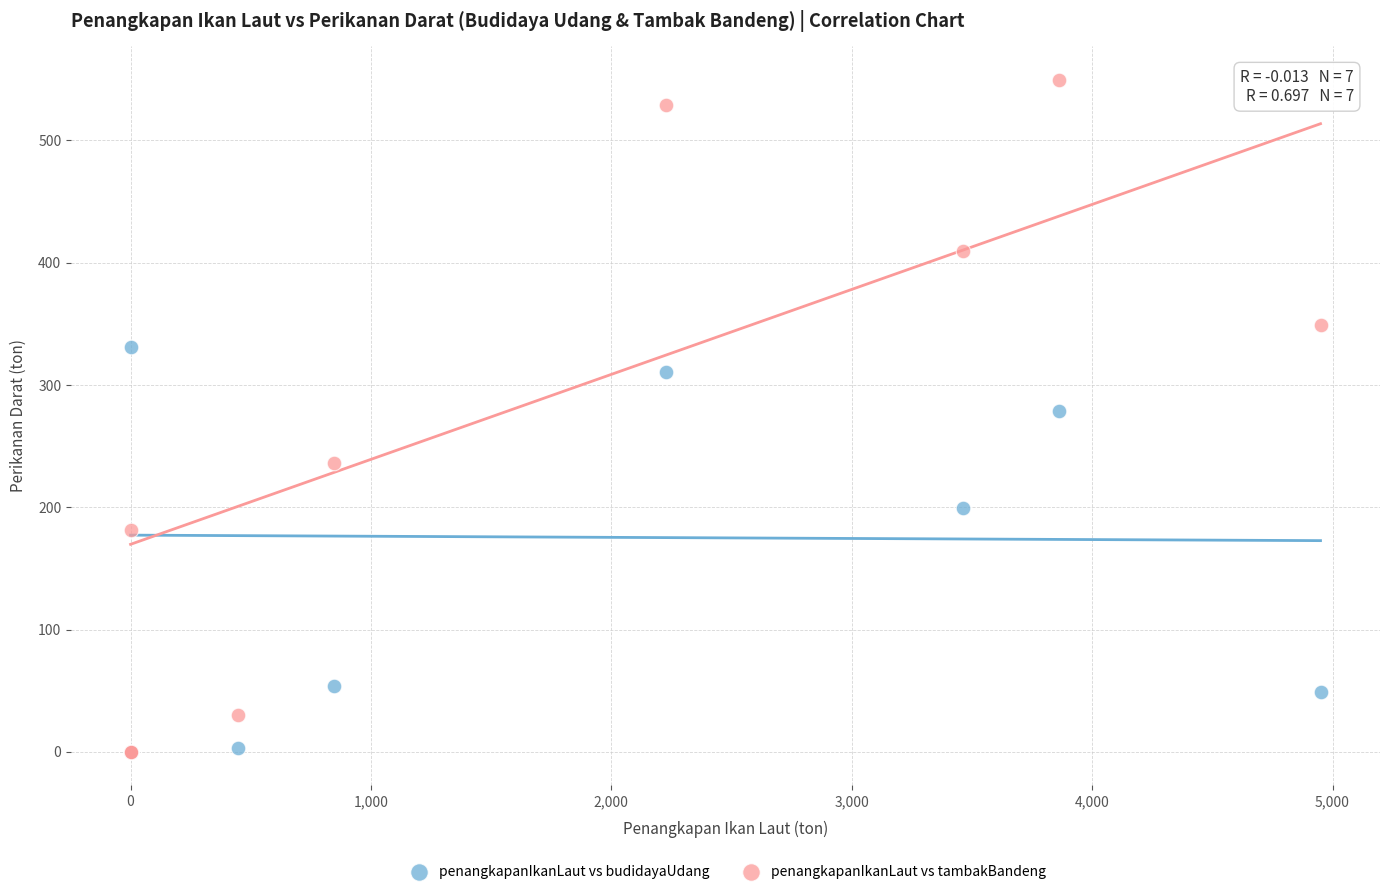

In the penangkapanIkanLaut vs budidayaUdang series, what Y value is closest to 165?

199.4